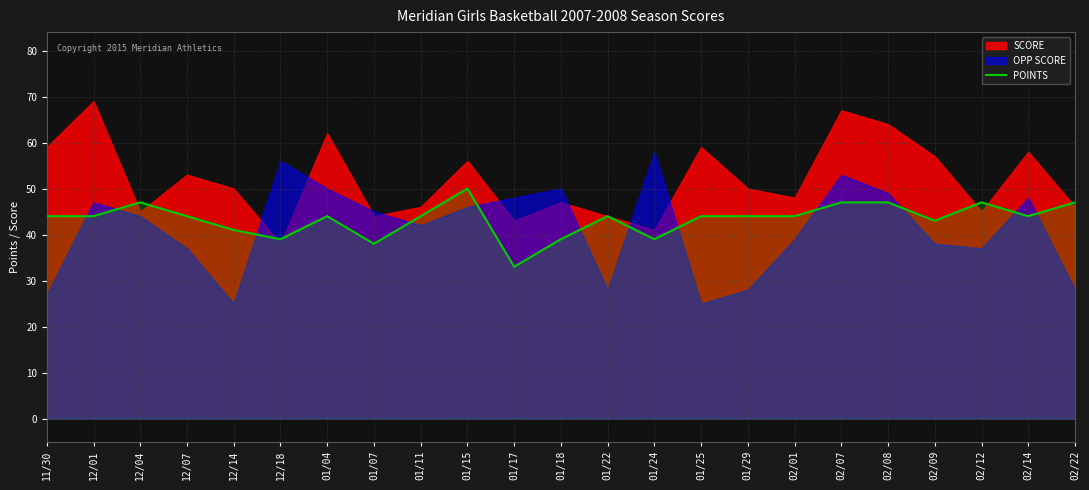

Between 01/07 and 01/29, which is larger?

01/29